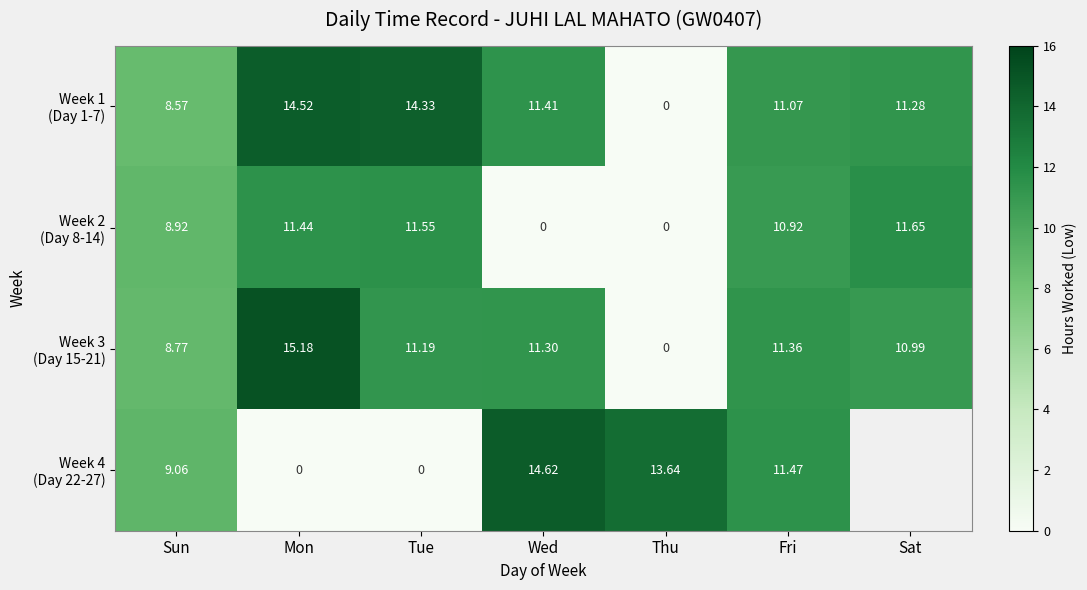

The Week 2 (Day 8-14) series shows 11.6 at Tue. True or false?

True